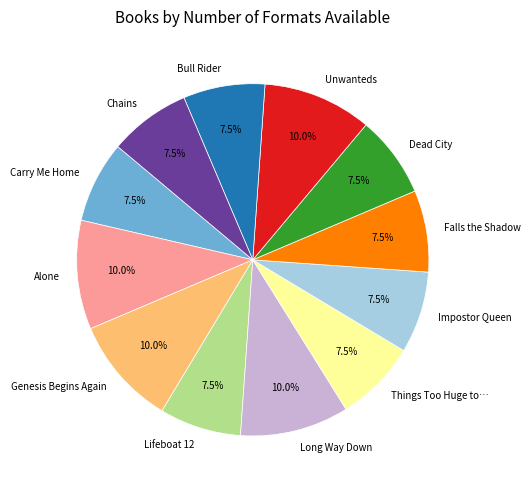

Which has a higher value, Carry Me Home or Unwanteds?

Unwanteds